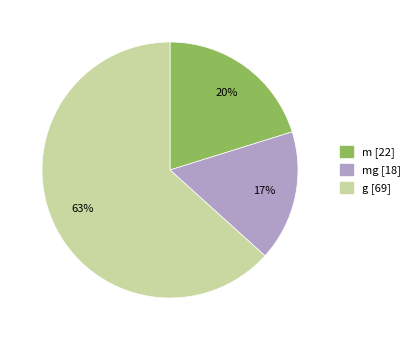

To the nearest percent, what is the average slice percentage?

33%